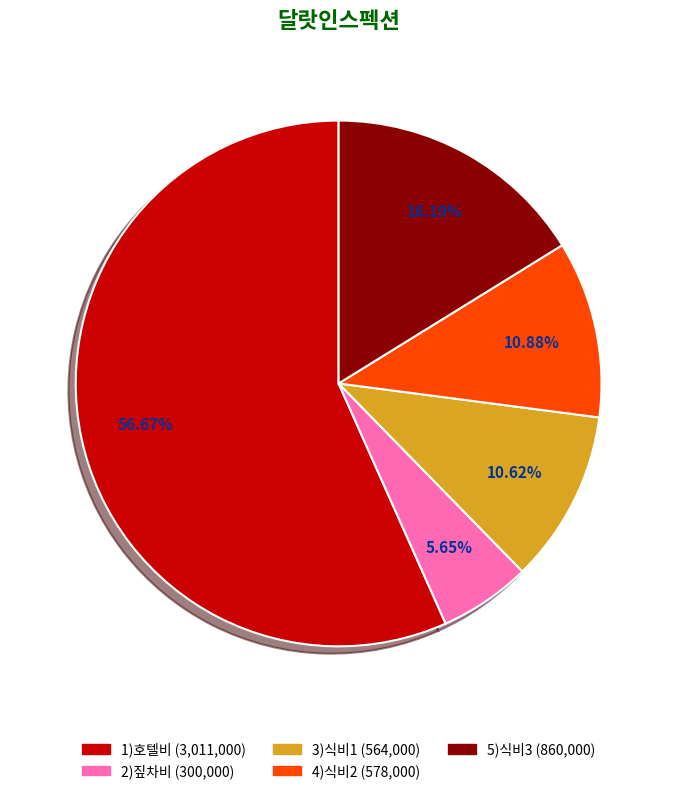

To the nearest percent, what portion does 2)짚차비 represent?

6%